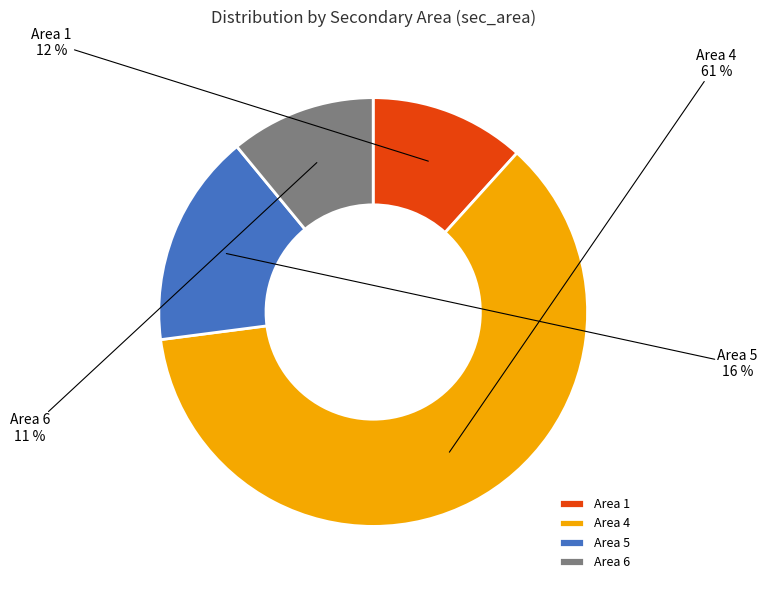

Is there any slice that represents more than half of the pie?

Yes